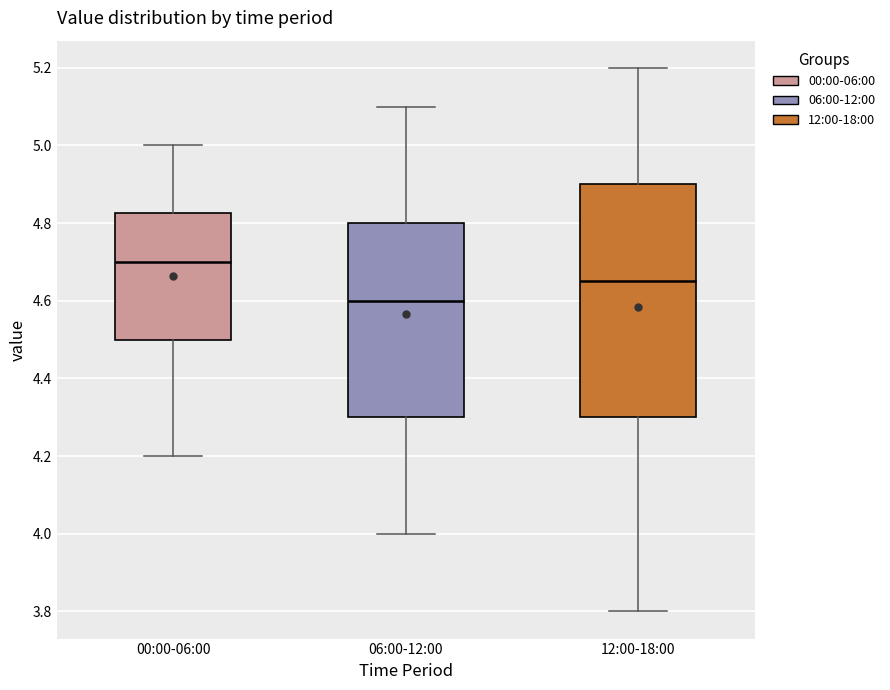

Reading left to right, transcribe this box plot: for each box, give where its median line is, the range the box spans, and where its two whiskers end, as read against the y-axis. The values are not printed on the chart, so give them approximately, as read against the axis.

00:00-06:00: median 4.70, box 4.50 to 4.82, whiskers 4.20 to 5.00
06:00-12:00: median 4.60, box 4.30 to 4.80, whiskers 4.00 to 5.10
12:00-18:00: median 4.66, box 4.30 to 4.90, whiskers 3.80 to 5.20